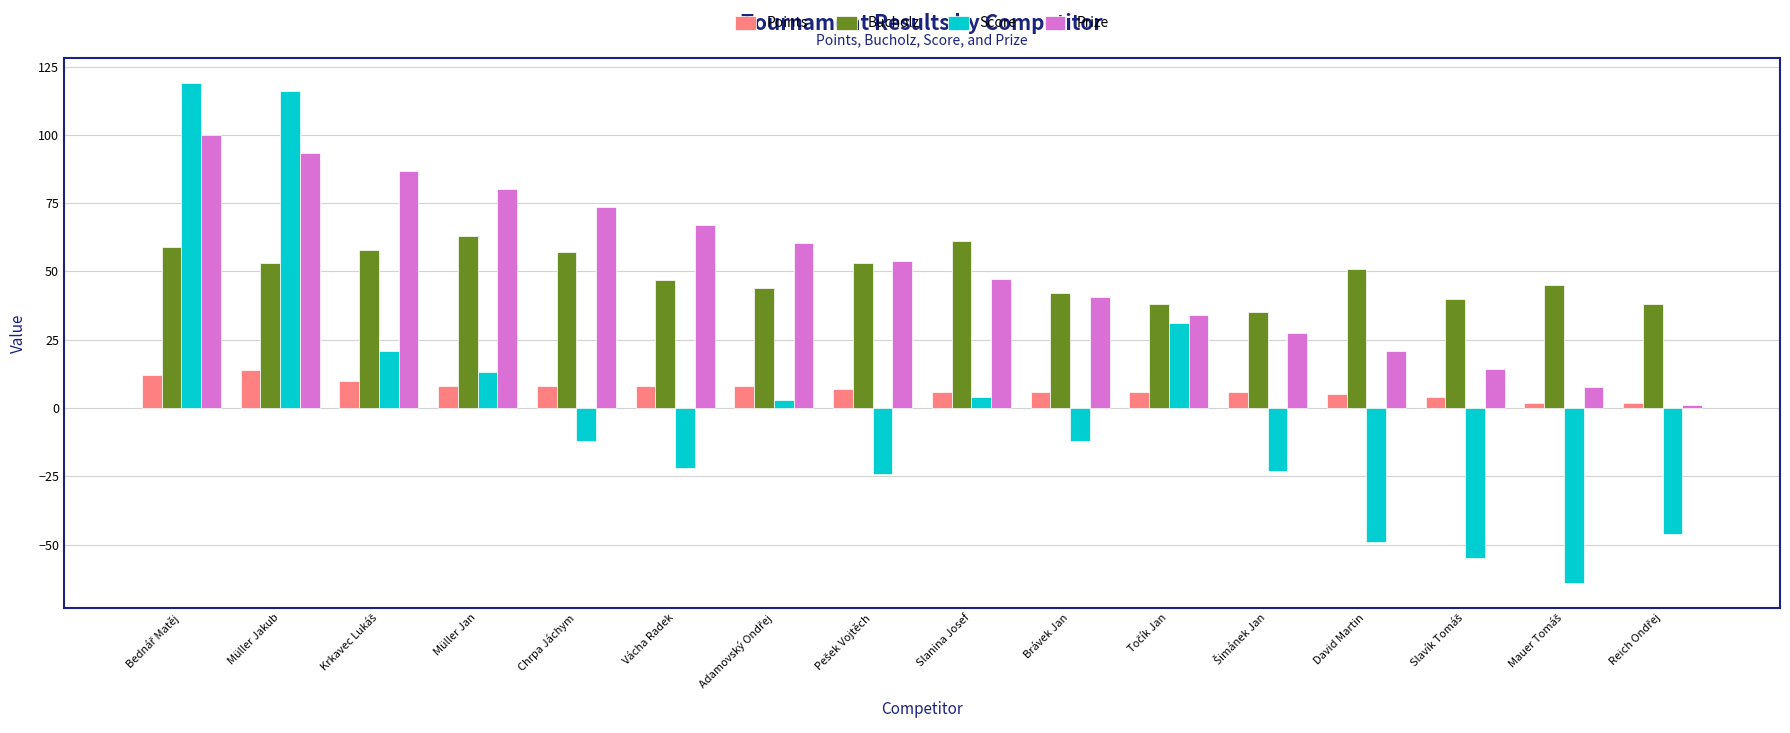

Is the value of Points at Chrpa Jáchym greater than the value of Bucholz at Chrpa Jáchym?

No